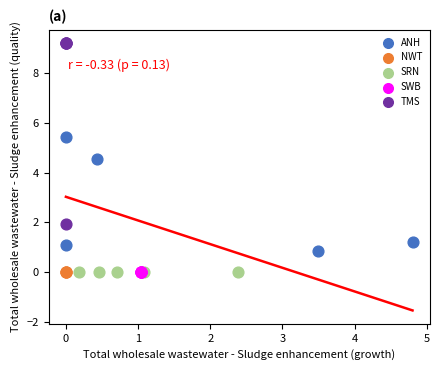

Which series contains the highest Y value?

TMS